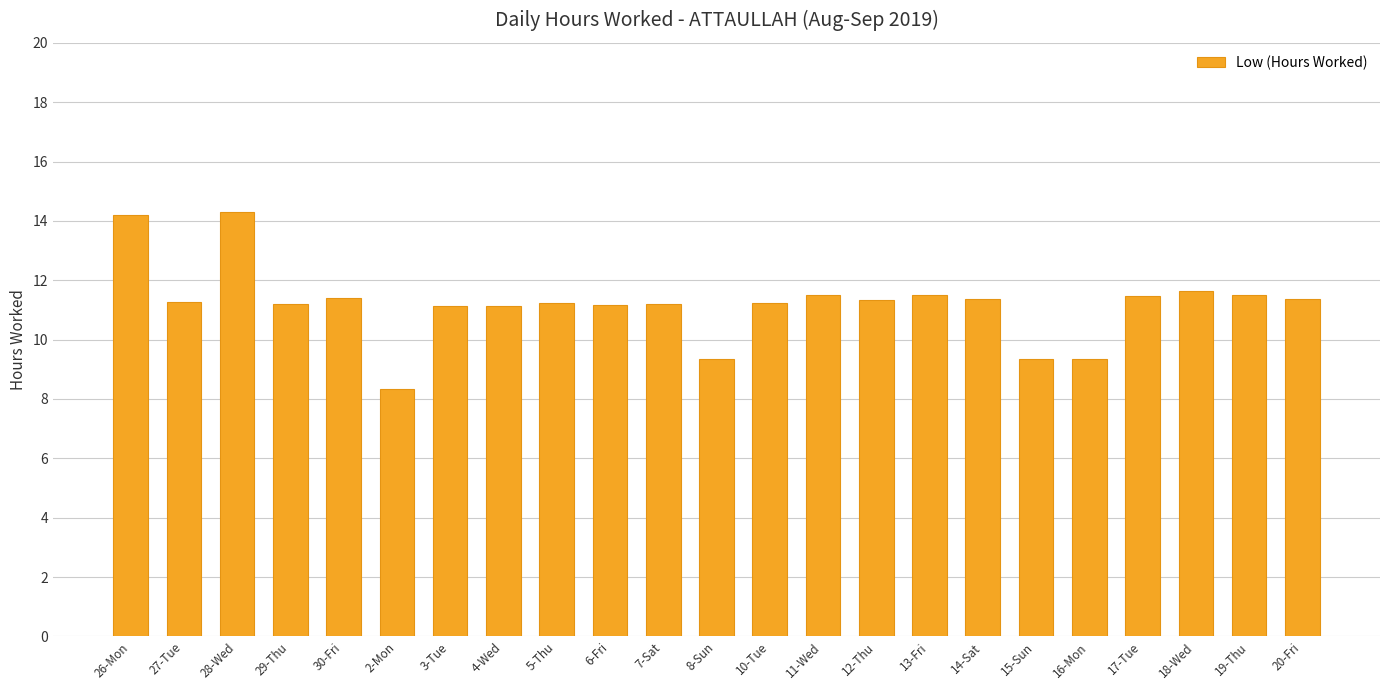

The chart shows a value of 9.4 at 8-Sun. True or false?

True